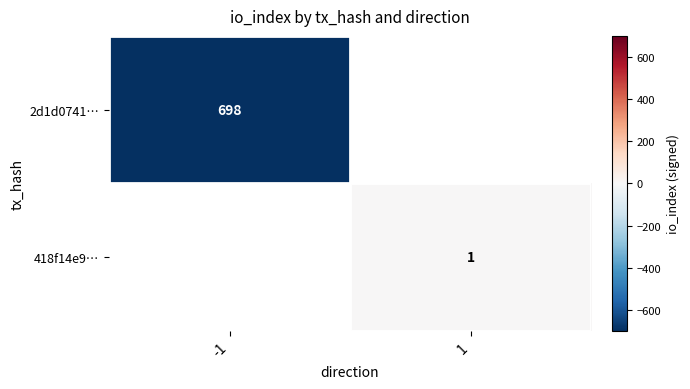

Is the value of 418f14e9… at 1 greater than the value of 2d1d0741… at -1?

No